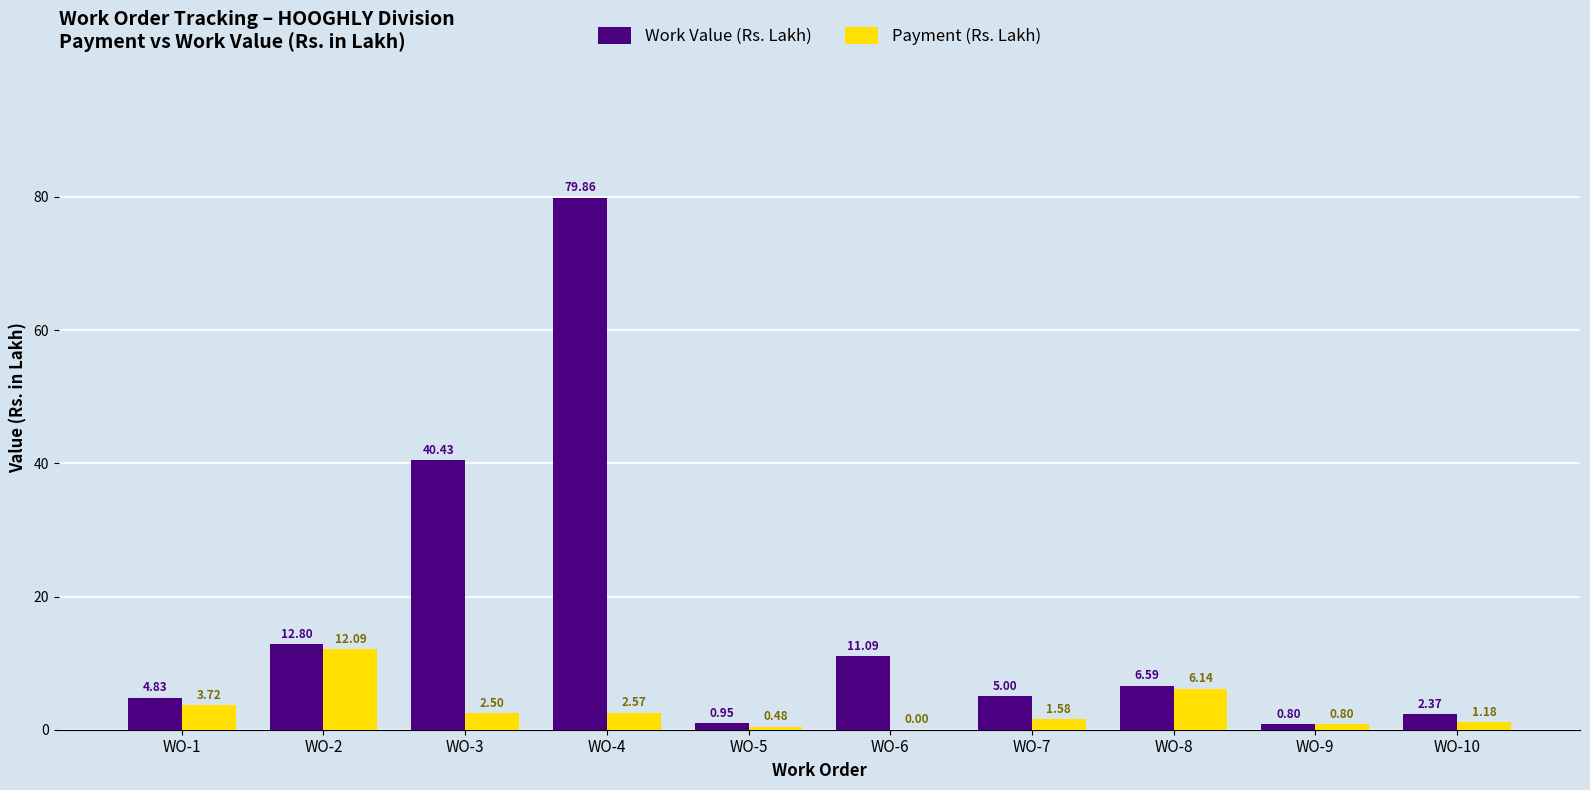

At which category is the sum across all series the highest?

WO-4